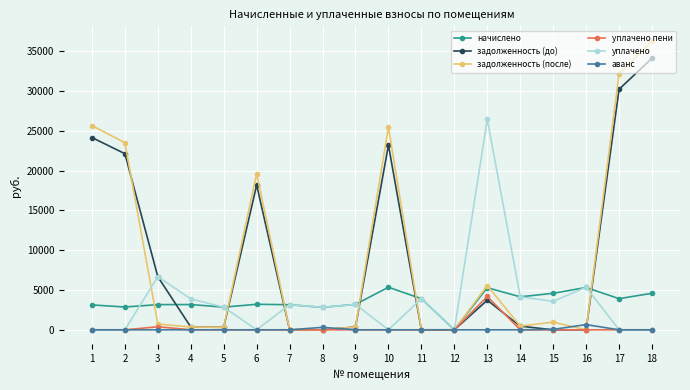

True or false: уплачено has more than 2 interior local peaks.

True